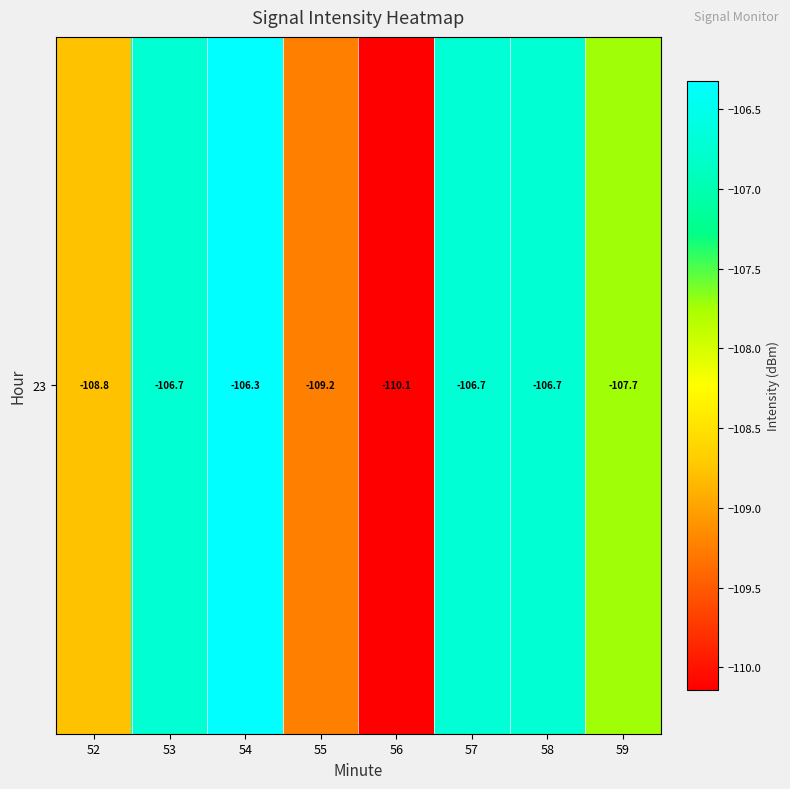

Rank the categories by value from highest to lowest.

54, 57, 58, 53, 59, 52, 55, 56